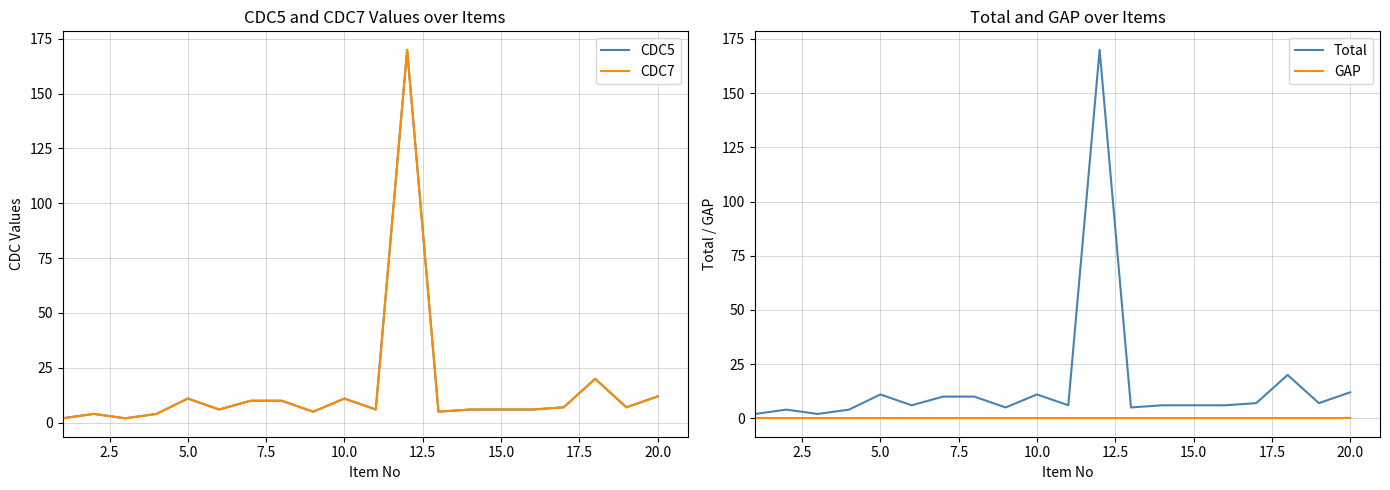

True or false: CDC7 and CDC5 cross at least once.

False